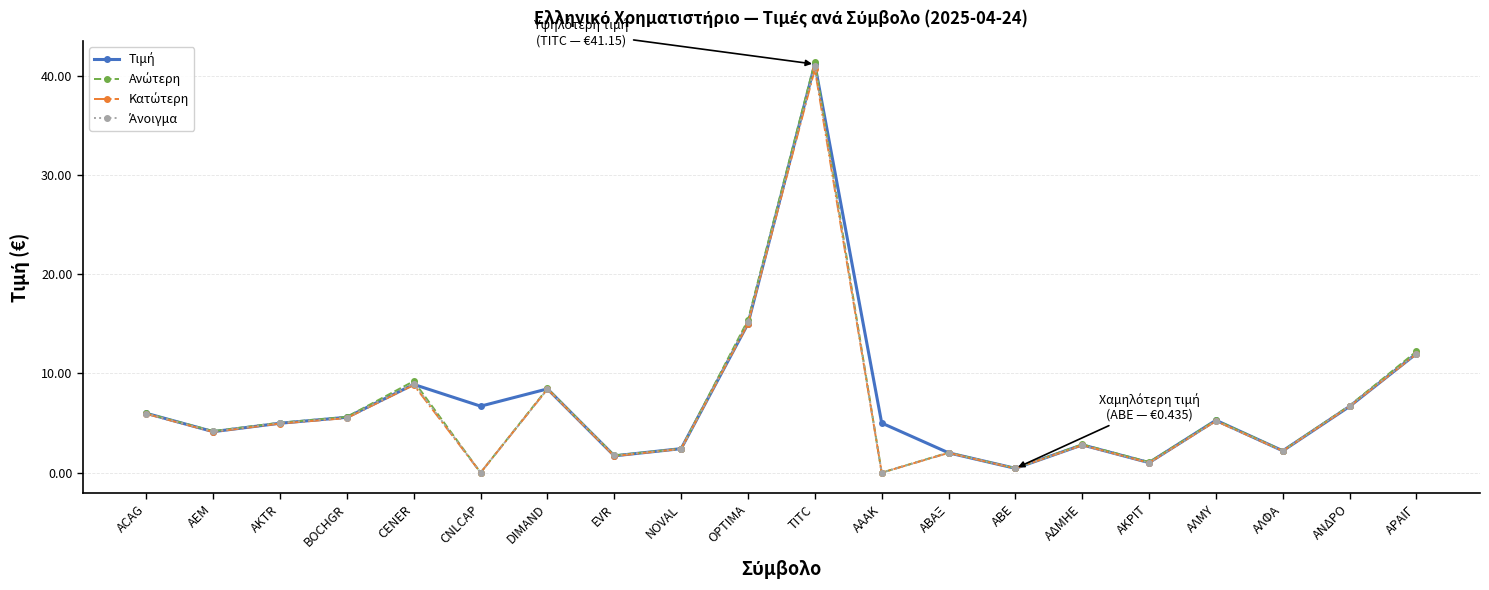

What position from the right is ΑΚΡΙΤ?

5